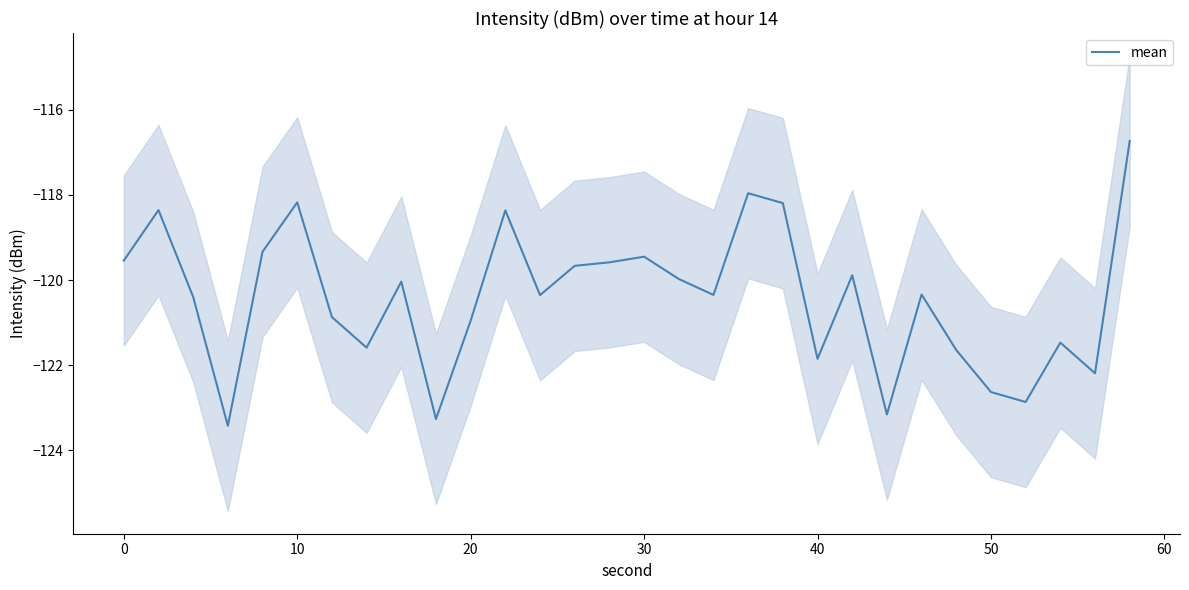

What is the value of the 29th point from the left?

-122.2